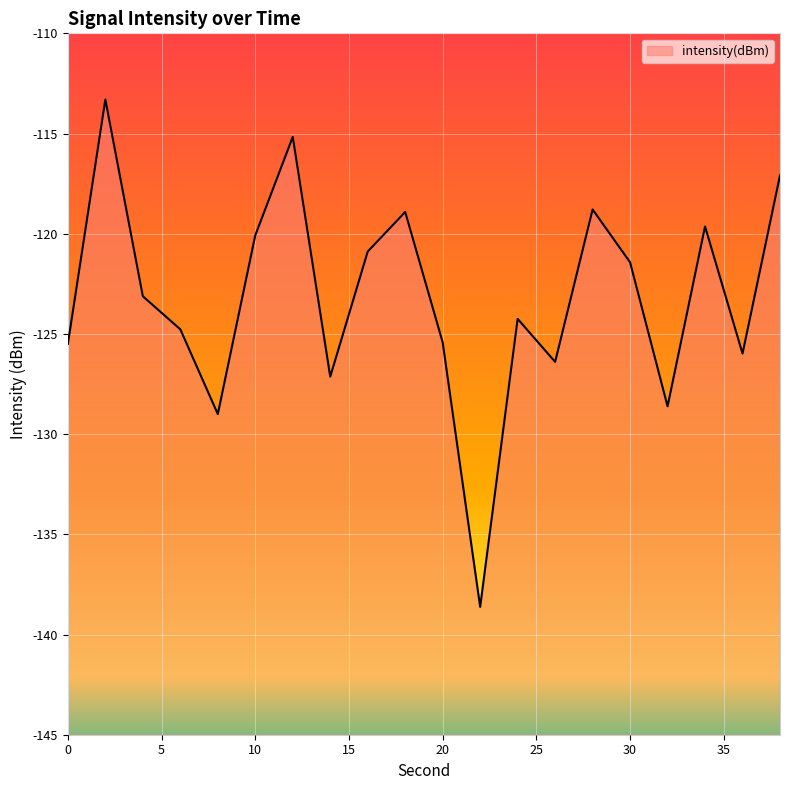

The value at 8 is -57.0. True or false?

False